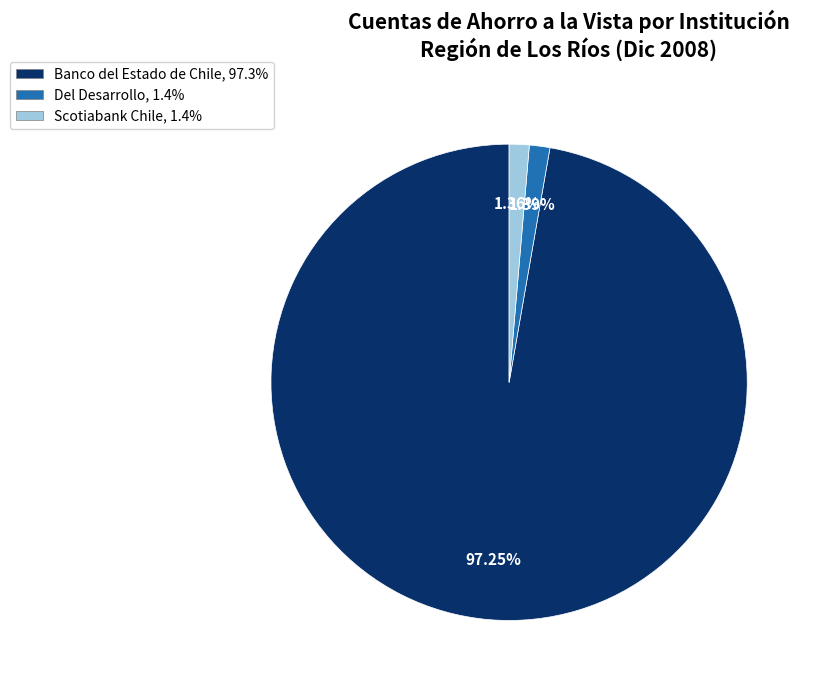

To the nearest percent, what is the combined percentage of Del Desarrollo and Banco del Estado de Chile?

99%